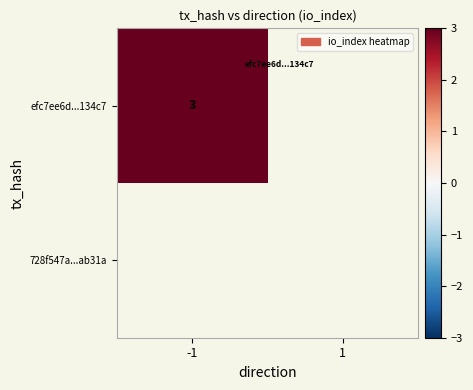

What is the total value across all series at io_index?

3.0